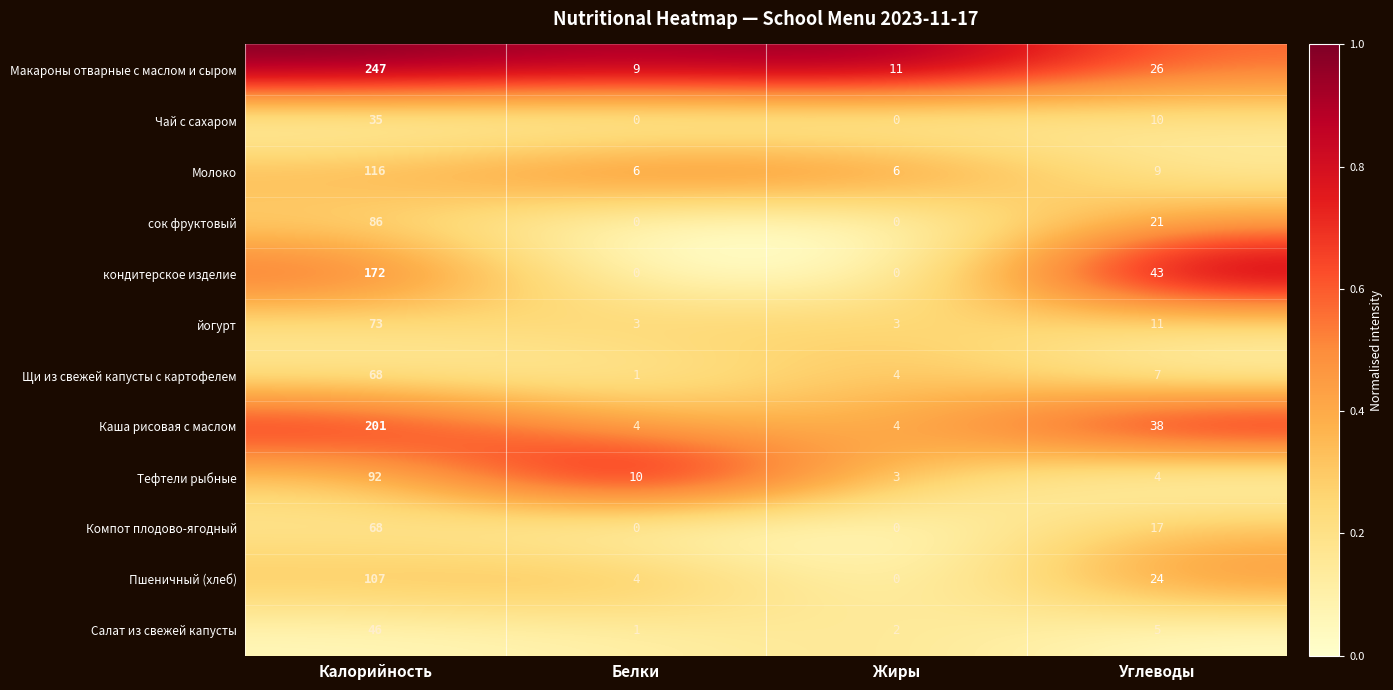

Which label corresponds to the largest value in the chart?

Калорийность